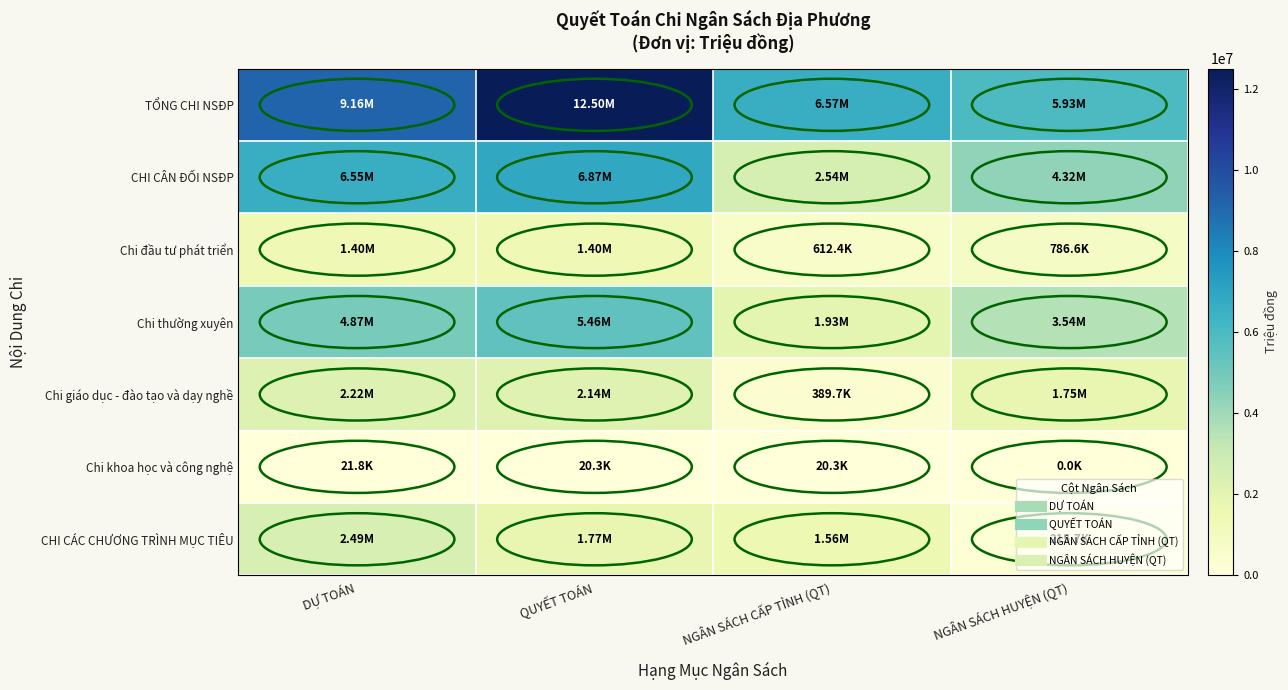

Between NGÂN SÁCH HUYỆN (QT) and QUYẾT TOÁN, which is larger?

QUYẾT TOÁN